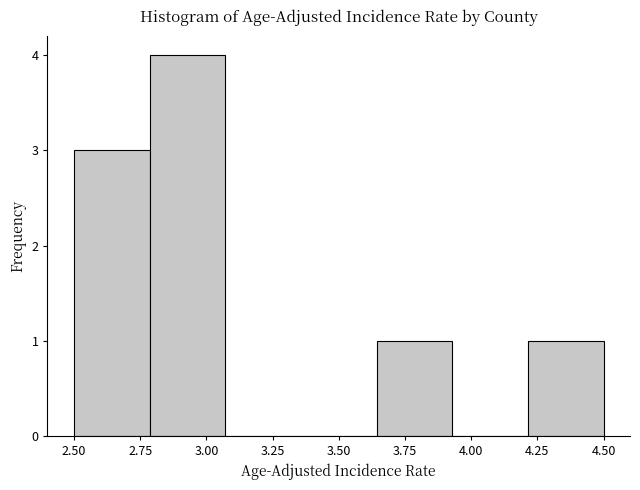

Which range on the x-axis has the tallest bar?

2.80 to 3.05